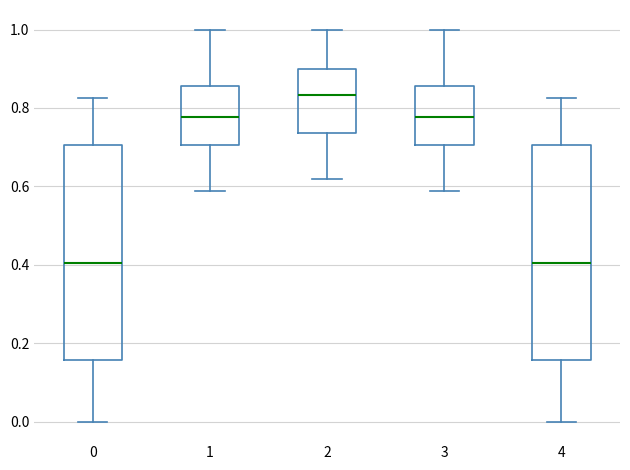

Reading left to right, read every box against the y-axis: the position of its median line, the range the box covers, and the ends of its whiskers. The values are not printed on the chart, so give them approximately, as read against the axis.

0: median 0.40, box 0.16 to 0.70, whiskers 0.00 to 0.82
1: median 0.78, box 0.70 to 0.86, whiskers 0.58 to 1.00
2: median 0.84, box 0.74 to 0.90, whiskers 0.62 to 1.00
3: median 0.78, box 0.70 to 0.86, whiskers 0.58 to 1.00
4: median 0.40, box 0.16 to 0.70, whiskers 0.00 to 0.82